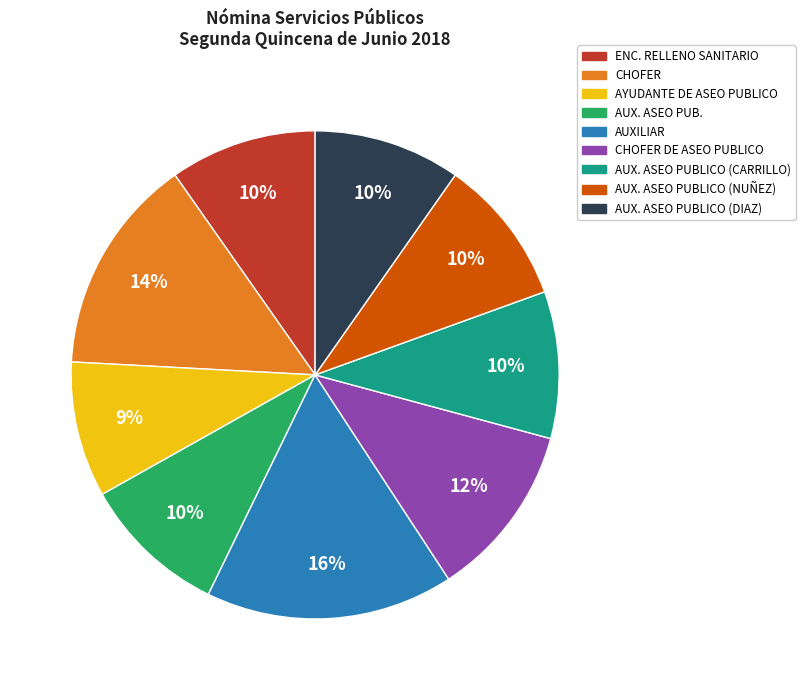

Do AUX. ASEO PUB. and AUXILIAR together represent more than half of the pie?

No